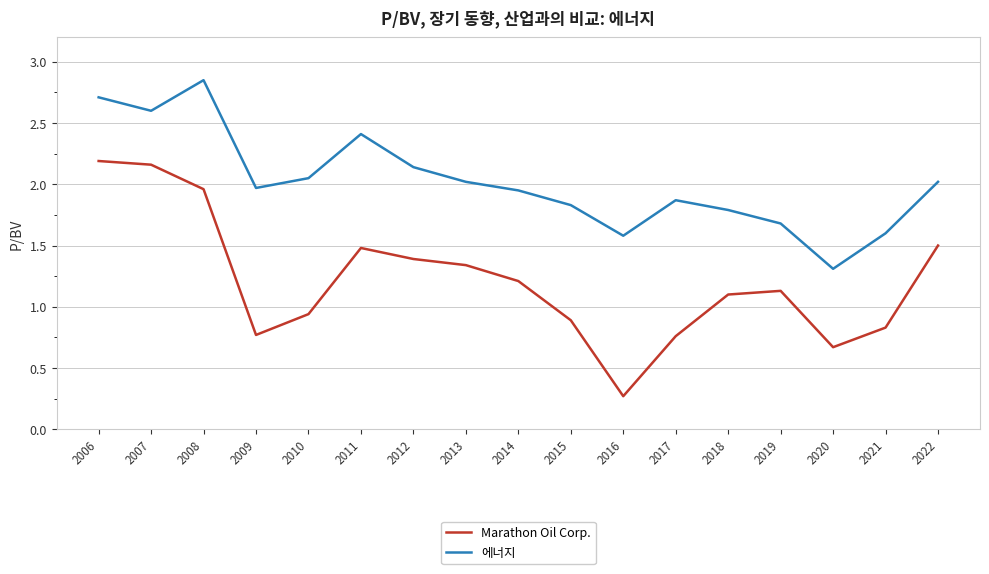

List the series in order of their overall mean, highest first.

에너지, Marathon Oil Corp.